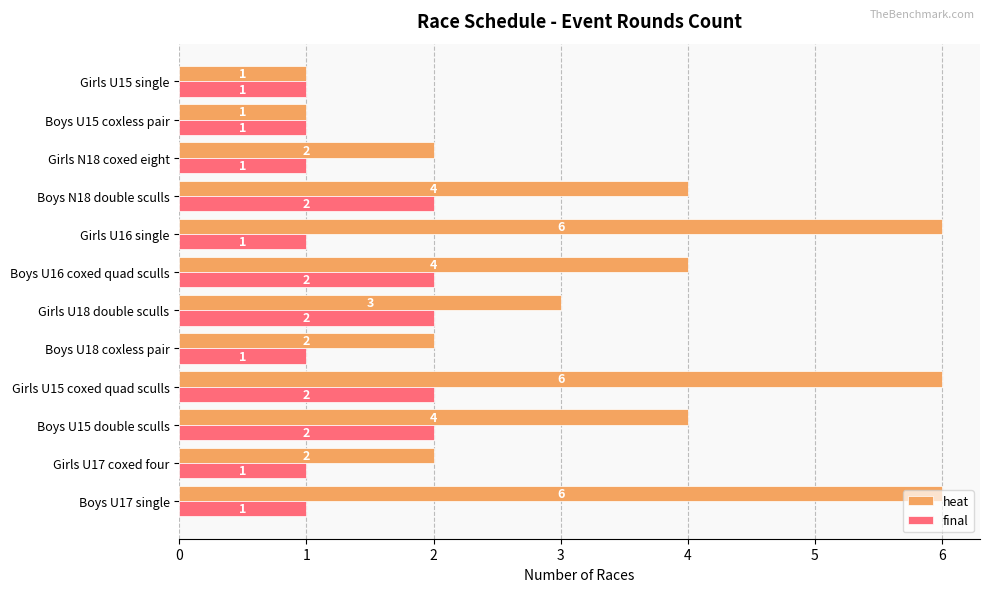

The final series shows 2 at Girls U15 coxed quad sculls. True or false?

True